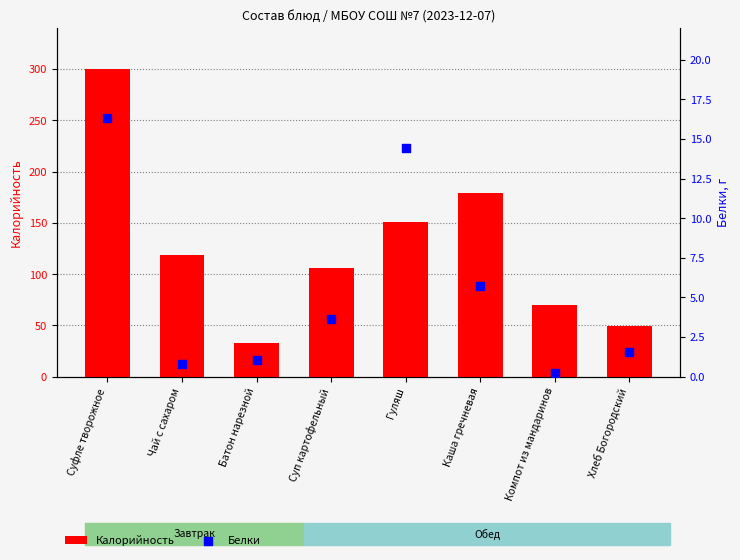

Which series reaches the maximum Y coordinate?

Калорийность